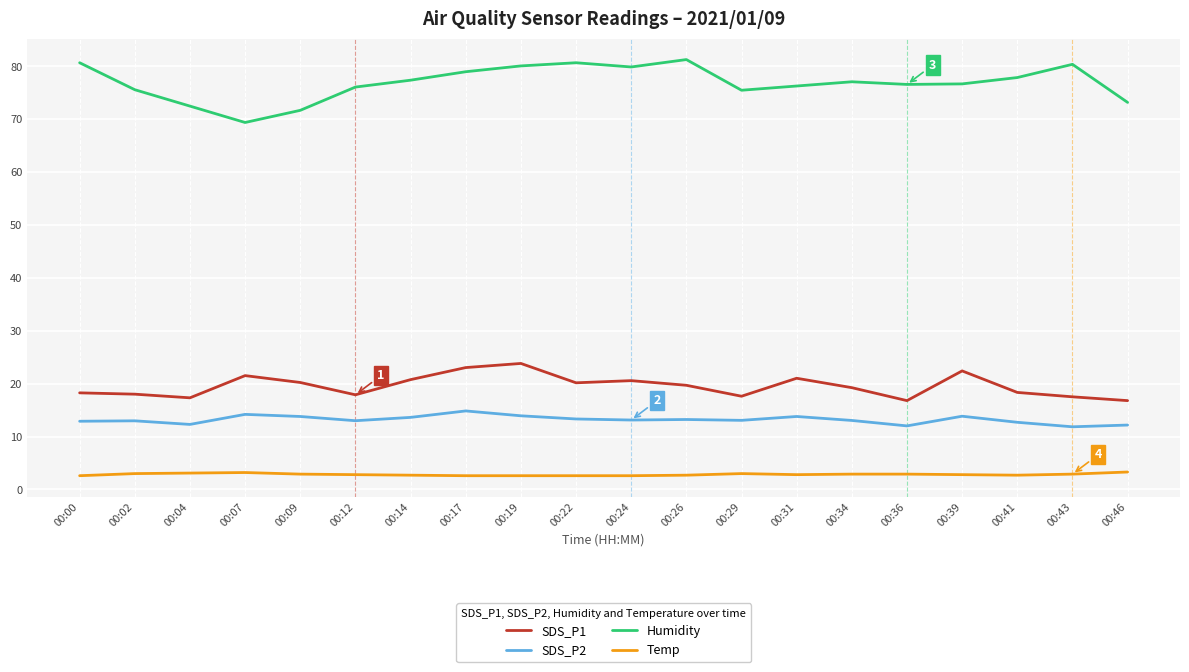

True or false: Humidity and SDS_P2 intersect in this chart.

False